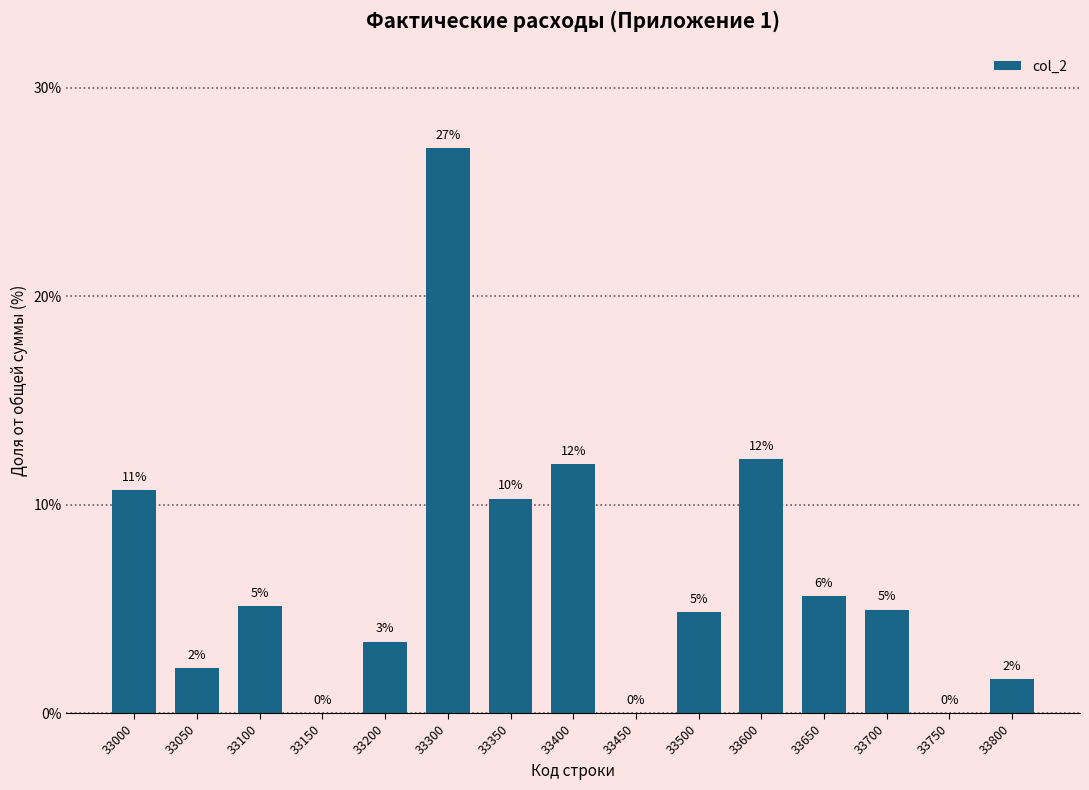

What is the maximum value shown in the chart?

27.1